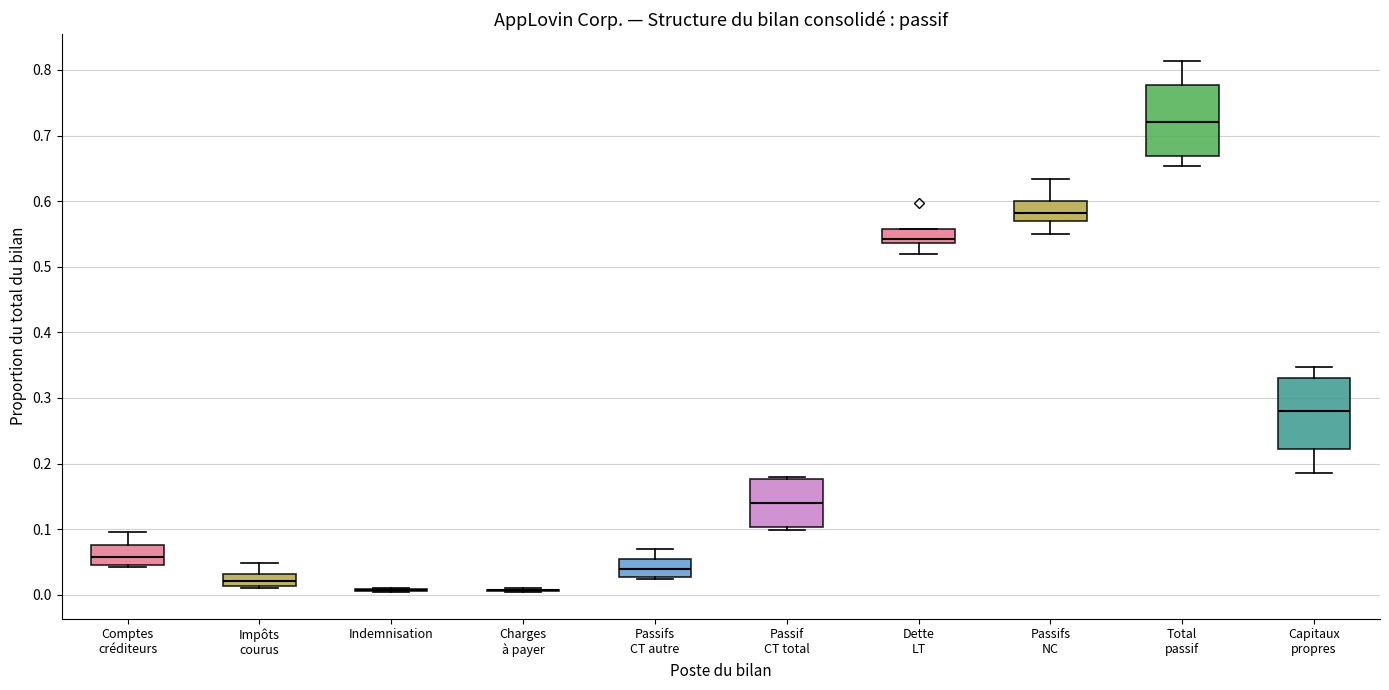

Where is the upper edge of the box for Passif CT total on the y-axis? The values are not printed on the chart, so give them approximately, as read against the axis.

0.18